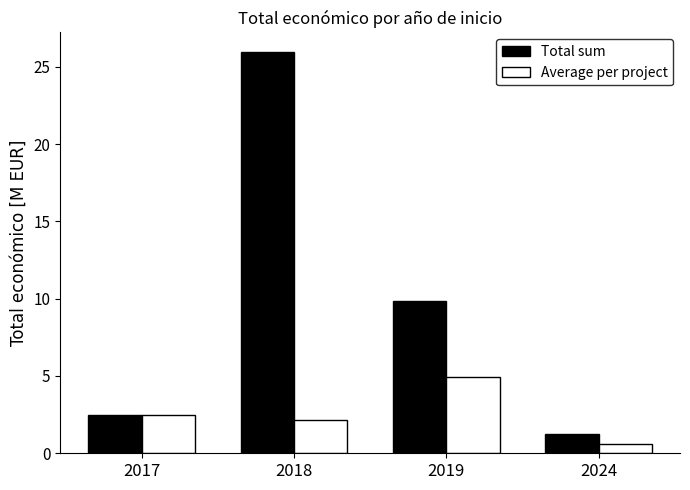

True or false: Average per project has a value of 2.5 at 2017.

True